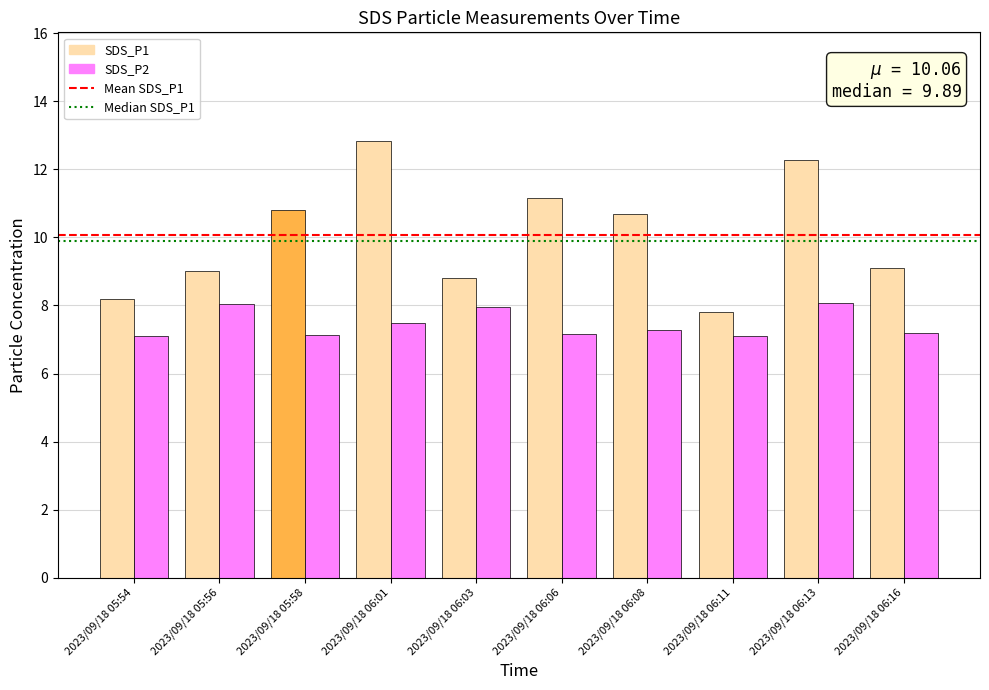

How many values in the SDS_P1 series exceed 10?

5